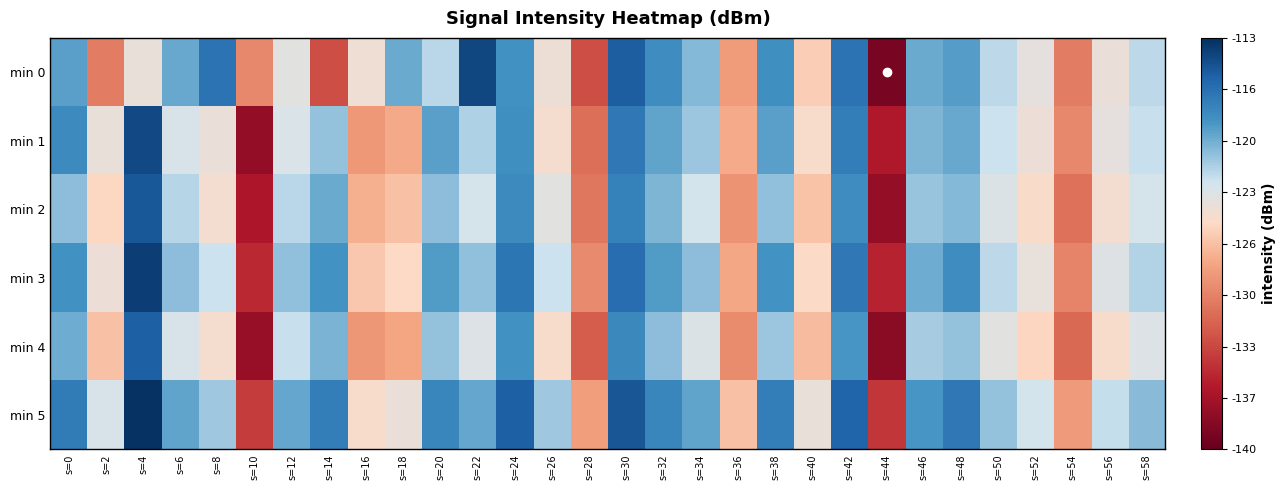

Which series has the largest total across all categories?

min 5